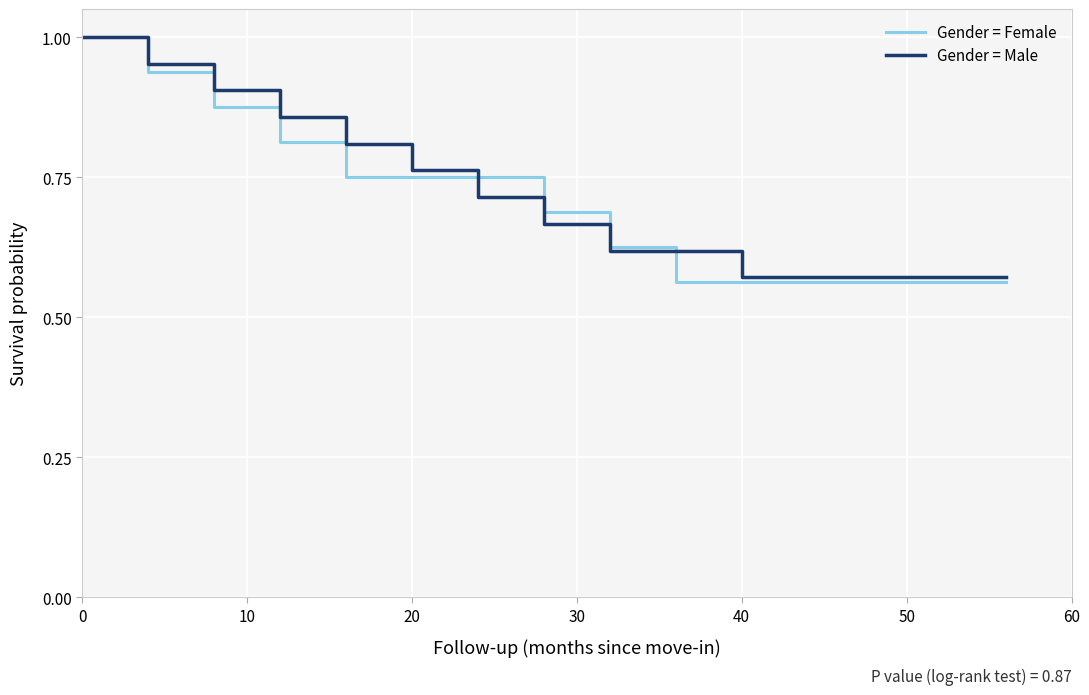

What are all the series names shown in the legend?

Gender = Female, Gender = Male